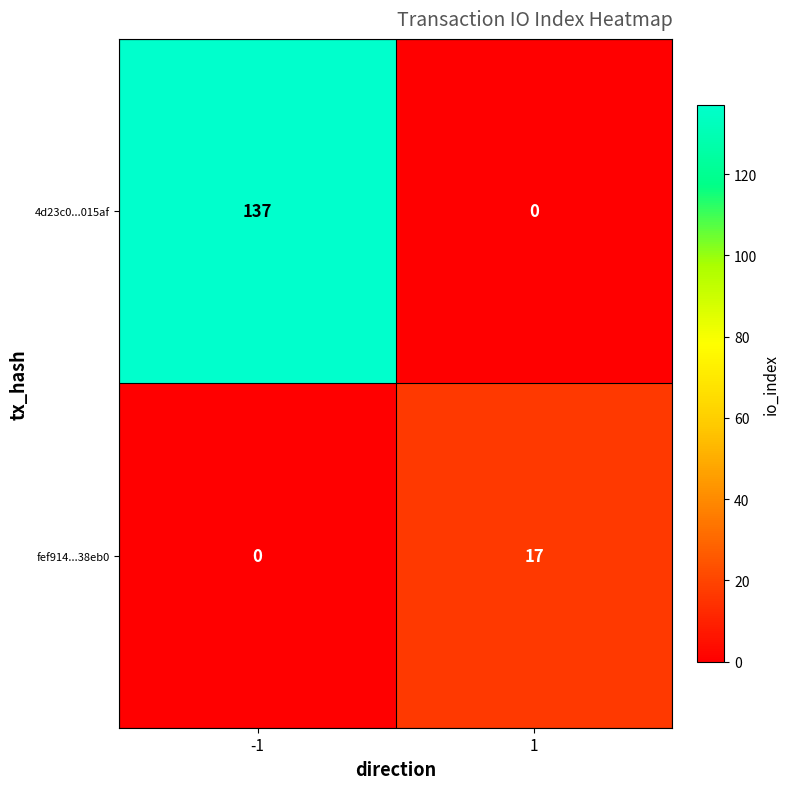

The fef914...38eb0 series shows 11 at 1. True or false?

False